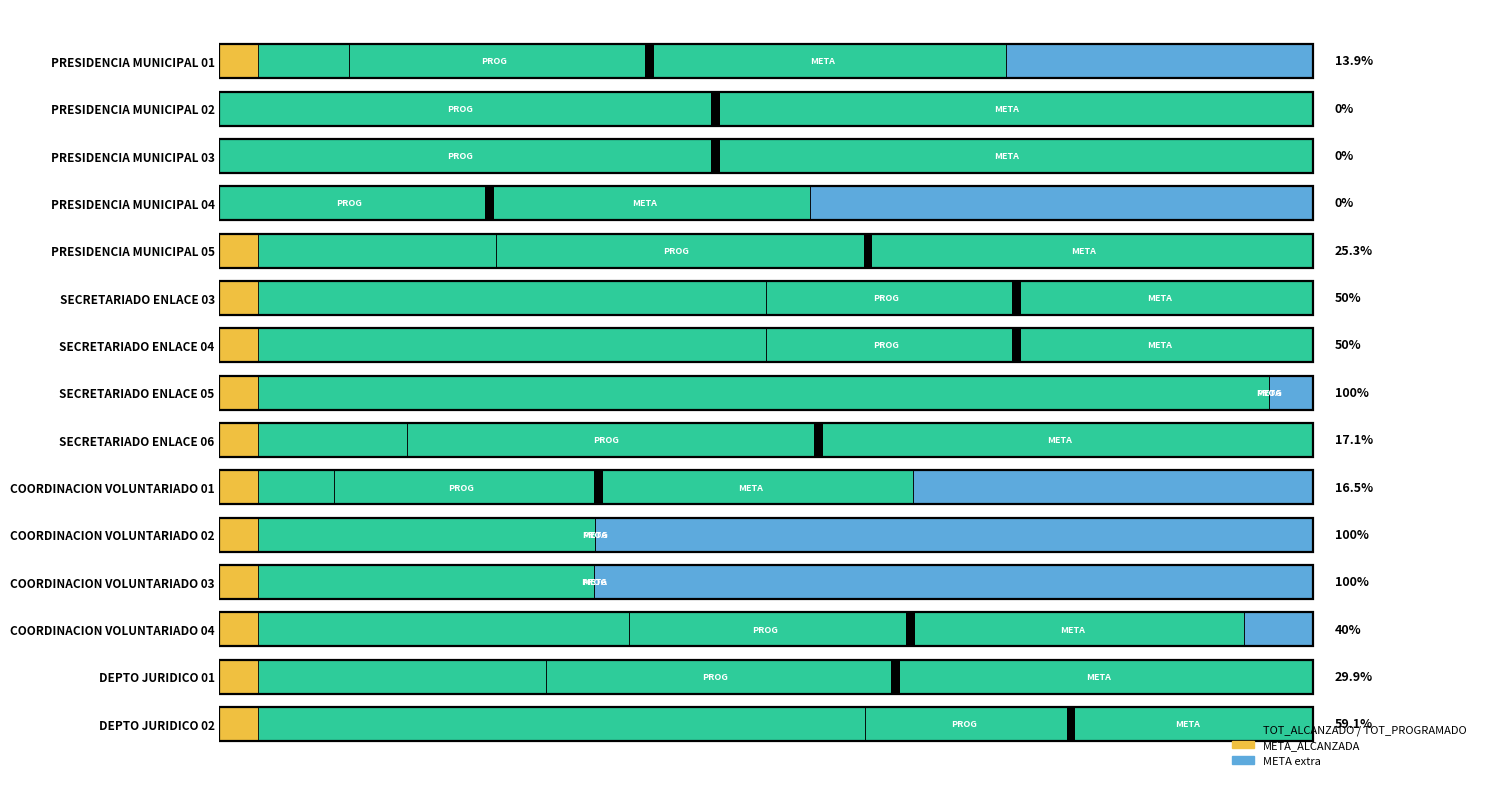

What is the total value across all series at PRESIDENCIA MUNICIPAL 02?

100.0